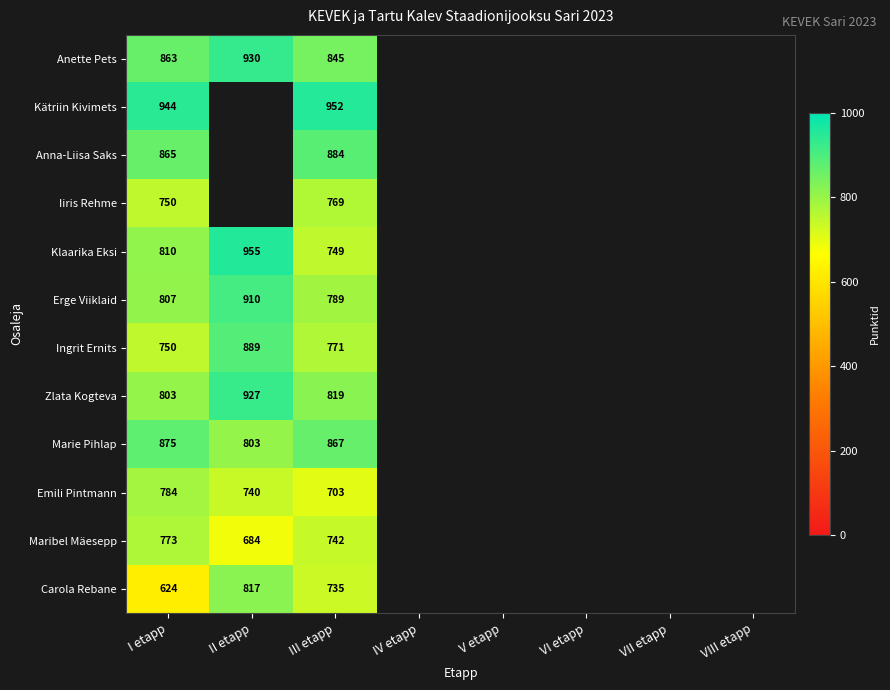

At which category is the sum across all series the highest?

I etapp